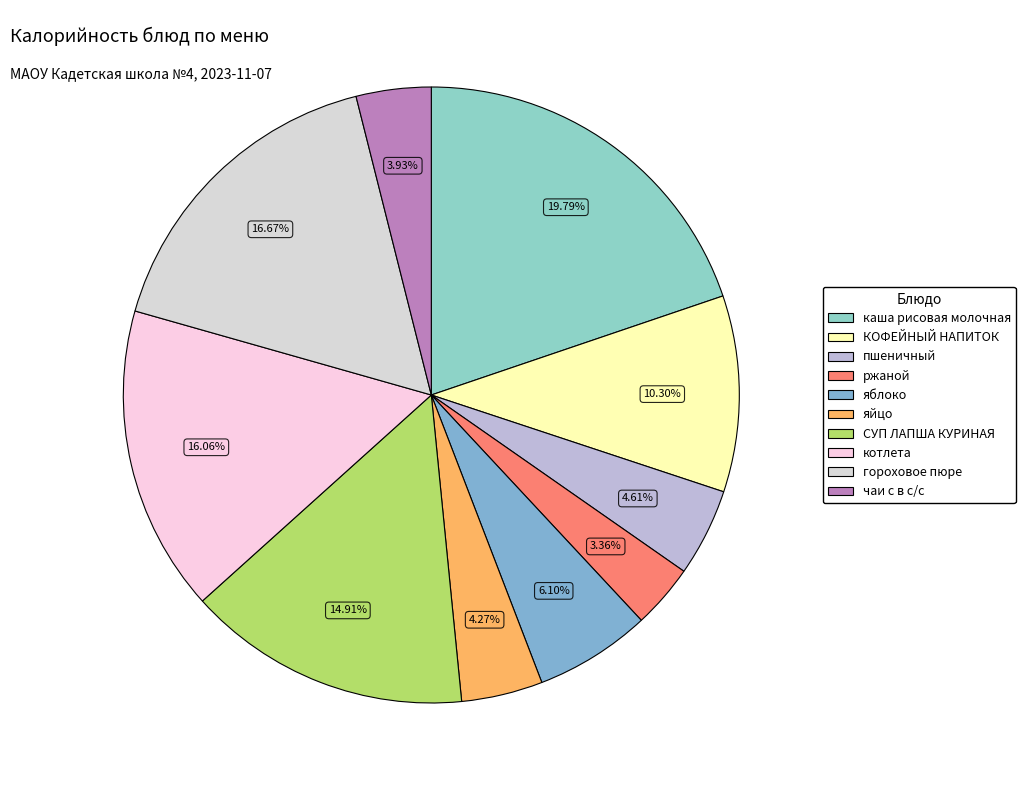

The пшеничный slice represents 11% of the pie. True or false?

False